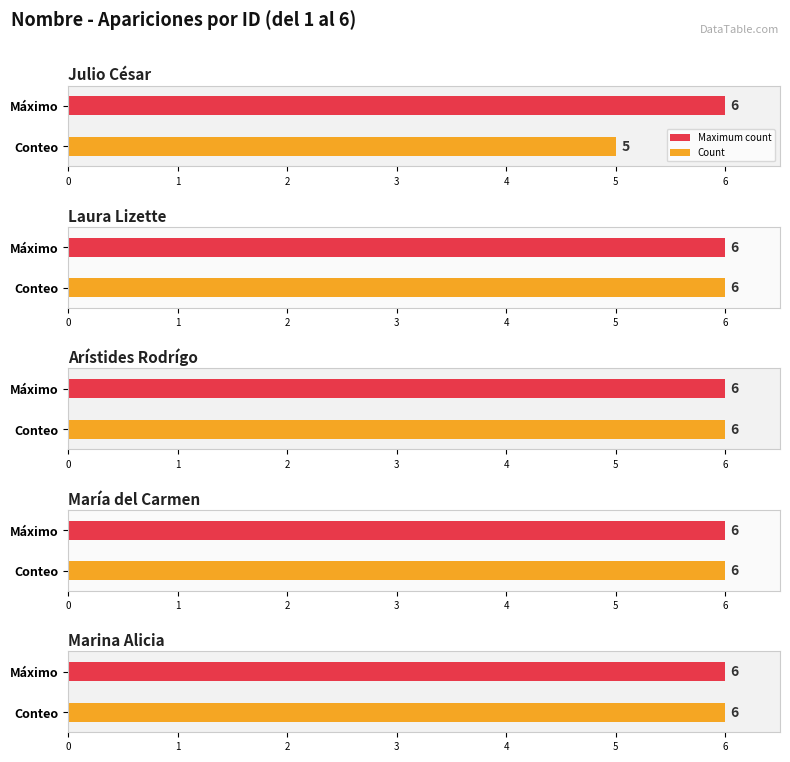

Between 5 and María del Carmen, which is larger?

5